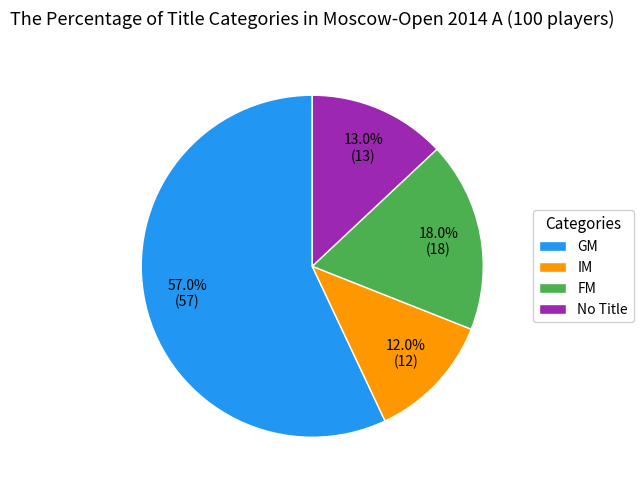

Do FM and IM together represent more than half of the pie?

No